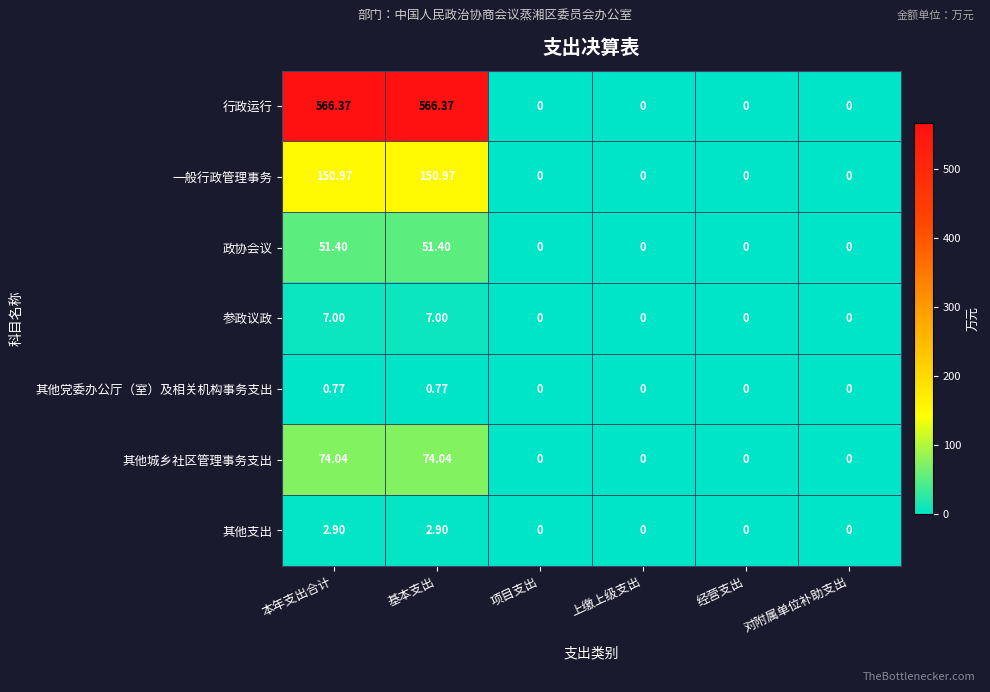

At how many categories does at least one series exceed 285?

2